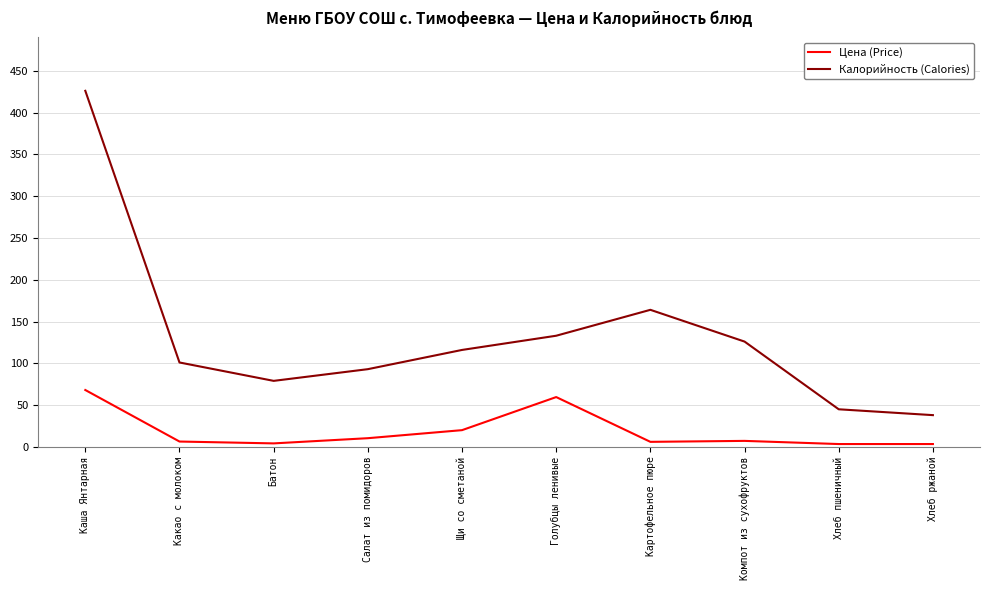

Where is the first local maximum for Цена (Price)?

Голубцы ленивые